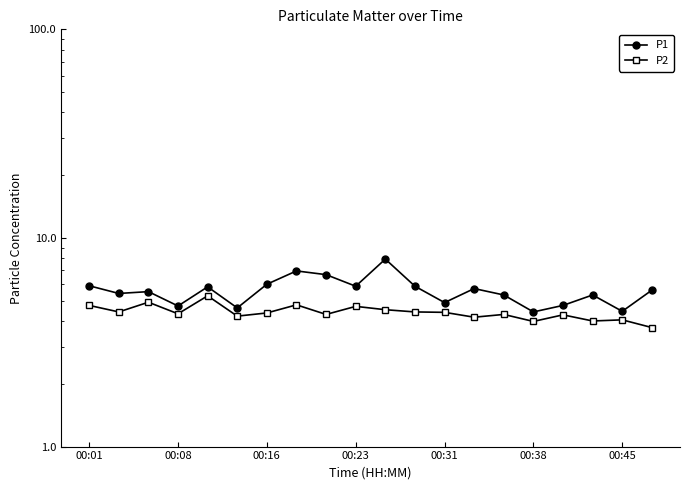

List the series in order of their peak value, highest first.

P1, P2